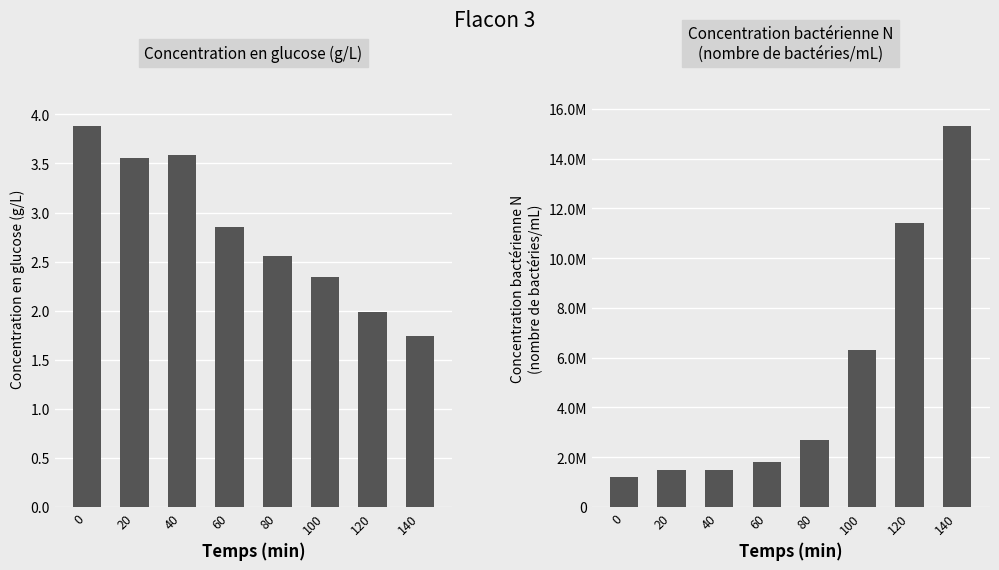

Which series changed the most between 40 and 120?

Concentration bactérienne N (nombre de bactéries/mL)